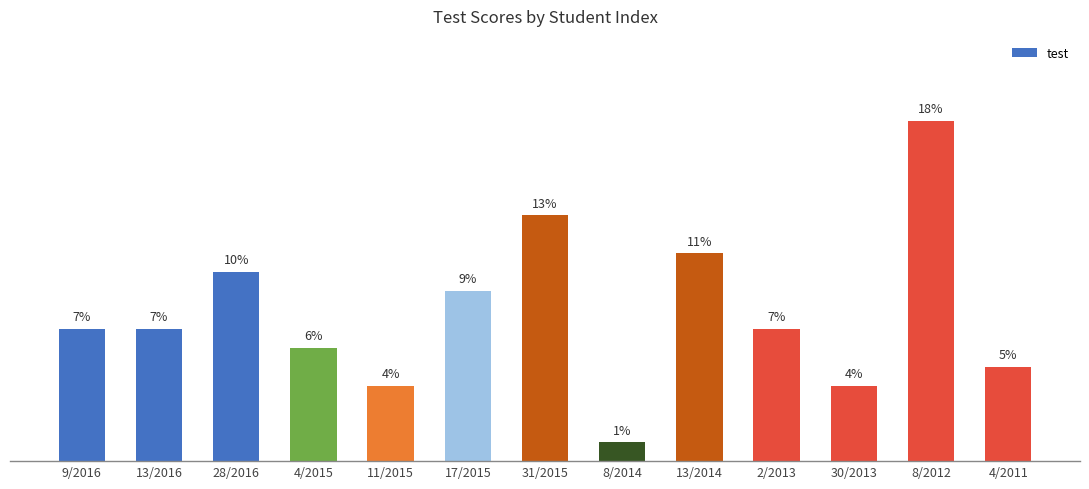

What is the label of the 9th bar from the left?

13/2014